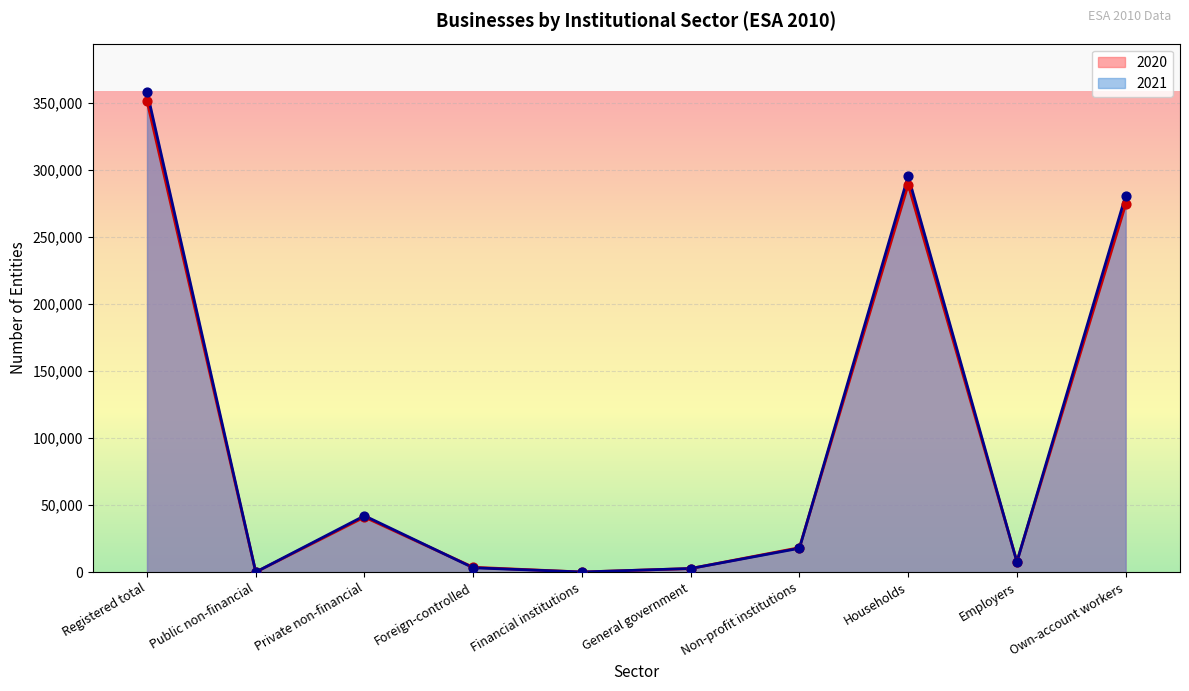

Which series has the largest Y range (max minus min)?

2021